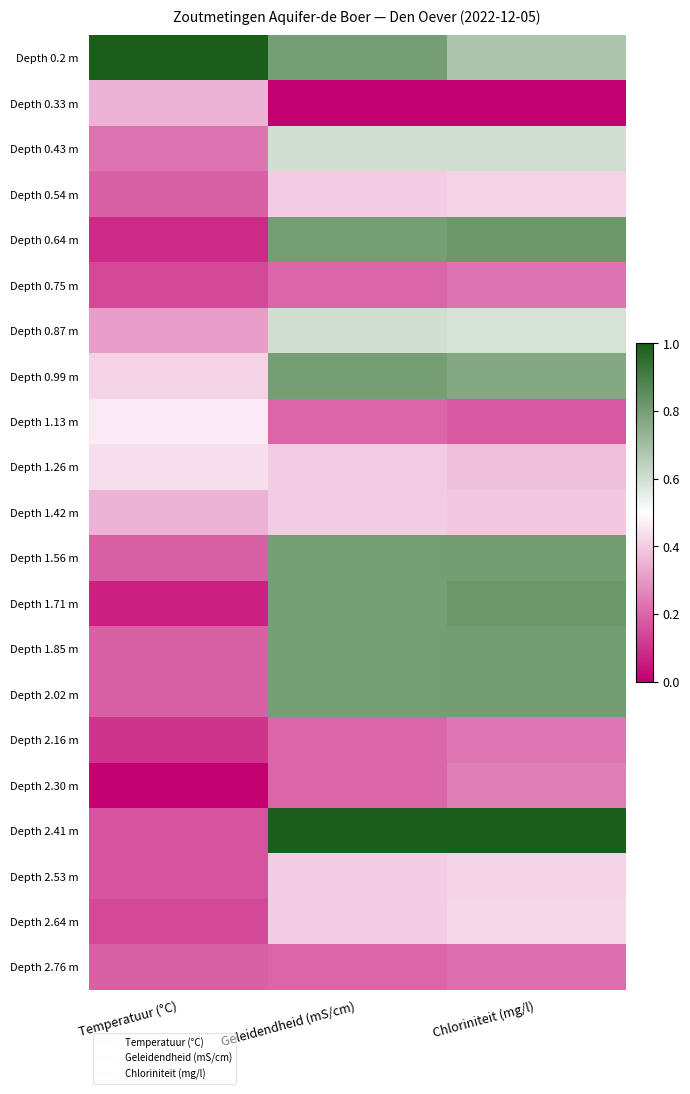

Reading left to right, what are all the values shown in this chart?

Depth 0.2 m: Temperatuur (°C)=1.0	Geleidendheid (mS/cm)=0.8	Chloriniteit (mg/l)=0.7
Depth 0.33 m: Temperatuur (°C)=0.4	Geleidendheid (mS/cm)=0.0	Chloriniteit (mg/l)=0.0
Depth 0.43 m: Temperatuur (°C)=0.2	Geleidendheid (mS/cm)=0.6	Chloriniteit (mg/l)=0.6
Depth 0.54 m: Temperatuur (°C)=0.2	Geleidendheid (mS/cm)=0.4	Chloriniteit (mg/l)=0.4
Depth 0.64 m: Temperatuur (°C)=0.1	Geleidendheid (mS/cm)=0.8	Chloriniteit (mg/l)=0.8
Depth 0.75 m: Temperatuur (°C)=0.1	Geleidendheid (mS/cm)=0.2	Chloriniteit (mg/l)=0.2
Depth 0.87 m: Temperatuur (°C)=0.3	Geleidendheid (mS/cm)=0.6	Chloriniteit (mg/l)=0.6
Depth 0.99 m: Temperatuur (°C)=0.4	Geleidendheid (mS/cm)=0.8	Chloriniteit (mg/l)=0.8
Depth 1.13 m: Temperatuur (°C)=0.5	Geleidendheid (mS/cm)=0.2	Chloriniteit (mg/l)=0.2
Depth 1.26 m: Temperatuur (°C)=0.4	Geleidendheid (mS/cm)=0.4	Chloriniteit (mg/l)=0.4
Depth 1.42 m: Temperatuur (°C)=0.4	Geleidendheid (mS/cm)=0.4	Chloriniteit (mg/l)=0.4
Depth 1.56 m: Temperatuur (°C)=0.2	Geleidendheid (mS/cm)=0.8	Chloriniteit (mg/l)=0.8
Depth 1.71 m: Temperatuur (°C)=0.1	Geleidendheid (mS/cm)=0.8	Chloriniteit (mg/l)=0.8
Depth 1.85 m: Temperatuur (°C)=0.2	Geleidendheid (mS/cm)=0.8	Chloriniteit (mg/l)=0.8
Depth 2.02 m: Temperatuur (°C)=0.2	Geleidendheid (mS/cm)=0.8	Chloriniteit (mg/l)=0.8
Depth 2.16 m: Temperatuur (°C)=0.1	Geleidendheid (mS/cm)=0.2	Chloriniteit (mg/l)=0.2
Depth 2.30 m: Temperatuur (°C)=0.0	Geleidendheid (mS/cm)=0.2	Chloriniteit (mg/l)=0.2
Depth 2.41 m: Temperatuur (°C)=0.2	Geleidendheid (mS/cm)=1.0	Chloriniteit (mg/l)=1.0
Depth 2.53 m: Temperatuur (°C)=0.2	Geleidendheid (mS/cm)=0.4	Chloriniteit (mg/l)=0.4
Depth 2.64 m: Temperatuur (°C)=0.1	Geleidendheid (mS/cm)=0.4	Chloriniteit (mg/l)=0.4
Depth 2.76 m: Temperatuur (°C)=0.2	Geleidendheid (mS/cm)=0.2	Chloriniteit (mg/l)=0.2